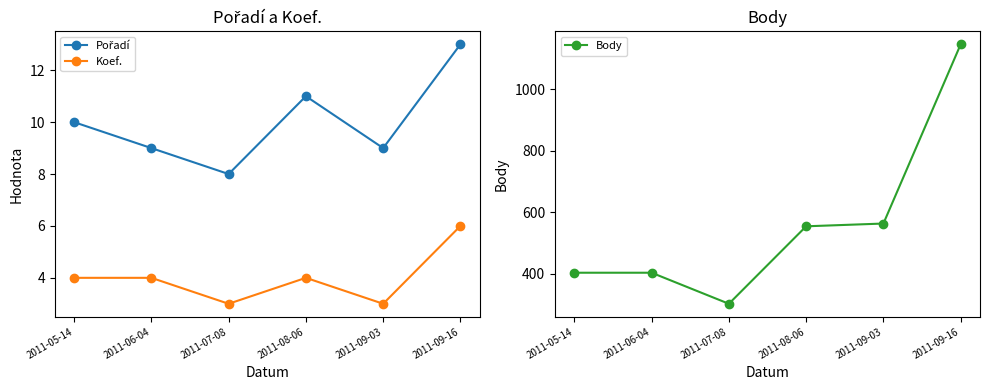

Which category has the highest value in the Koef. series?

2011-09-16